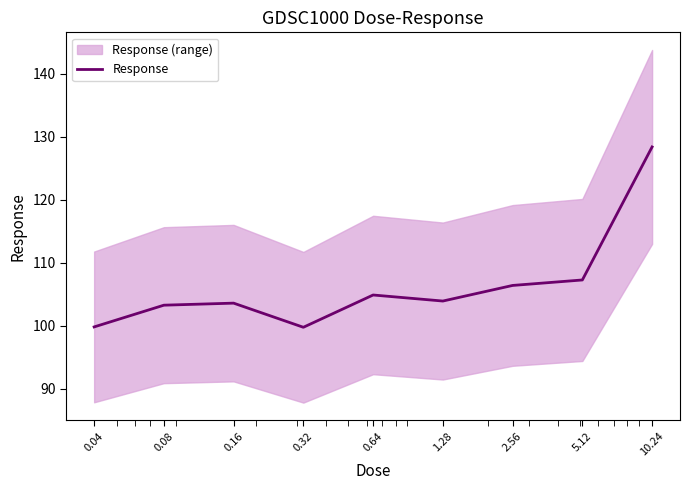

Does the chart display data point markers on the line(s)?

No